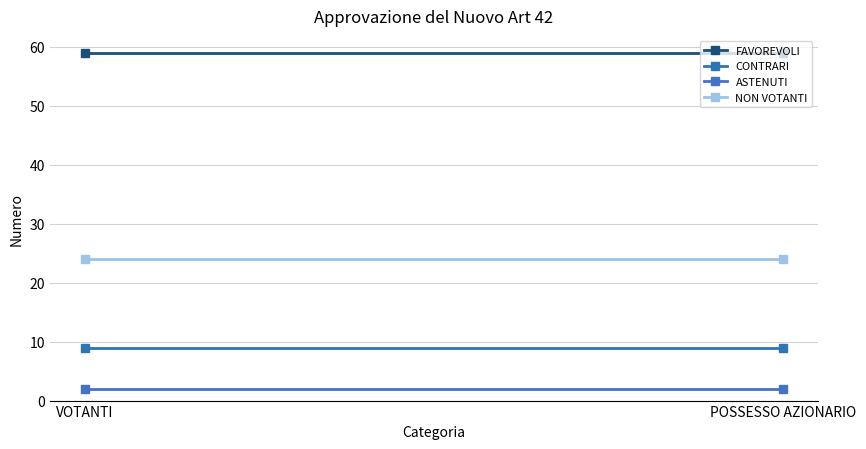

What is the average value of the NON VOTANTI series?

24